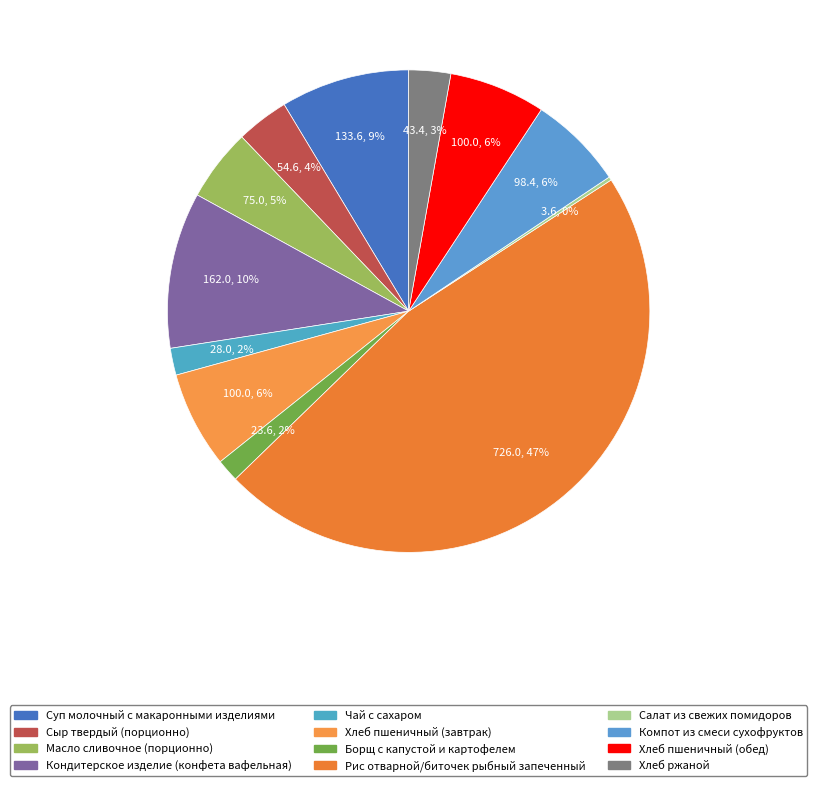

How much of the chart is everything except Салат из свежих помидоров?

99.8%